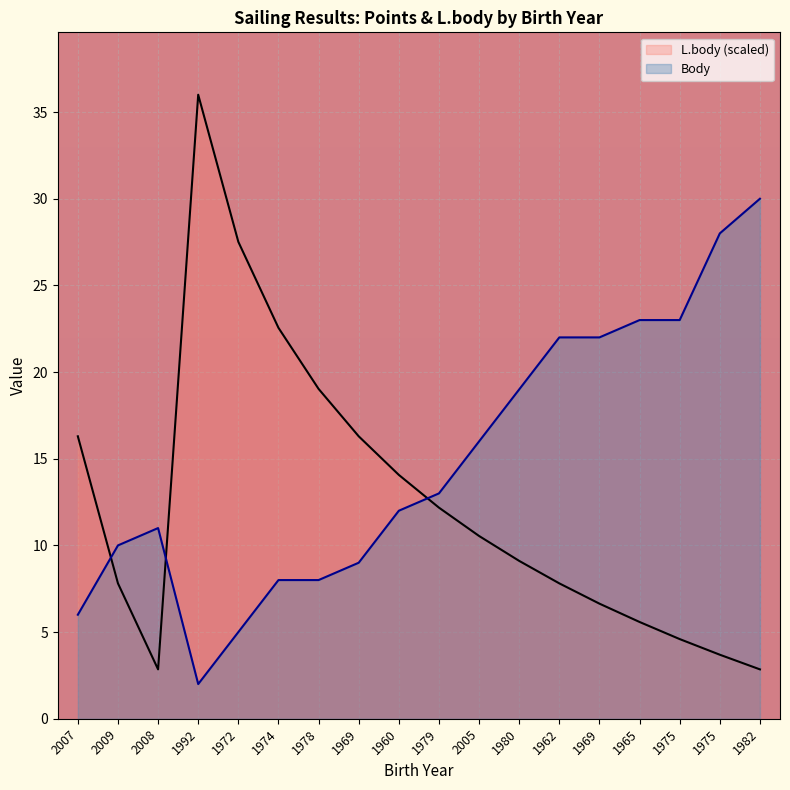

Reading left to right, transcribe all the data shown in this chart.

Body: 6.0	10.0	11.0	2.0	5.0	8.0	8.0	9.0	12.0	13.0	16.0	19.0	22.0	22.0	23.0	23.0	28.0	30.0
L.body: 16.3	7.8	2.8	36.0	27.5	22.6	19.0	16.3	14.1	12.2	10.5	9.1	7.8	6.6	5.6	4.6	3.7	2.8